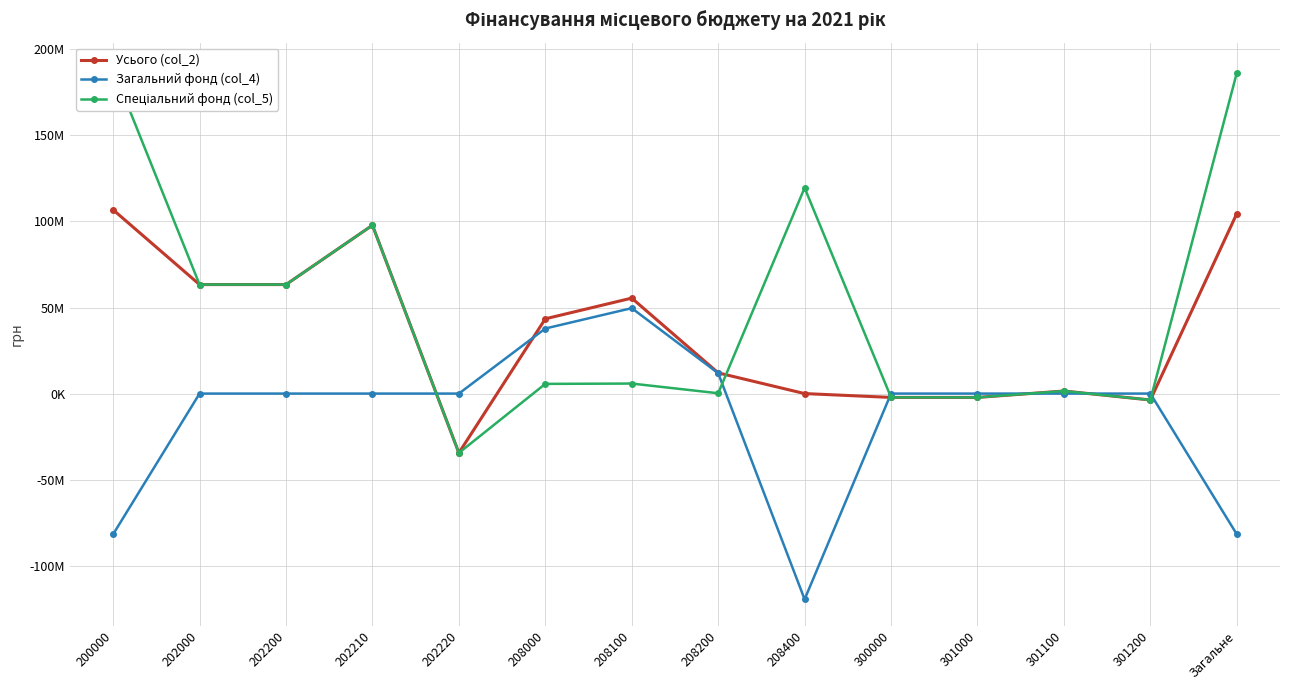

What is the approximate value of Спеціальний фонд (col_5) at Загальне?

186260927